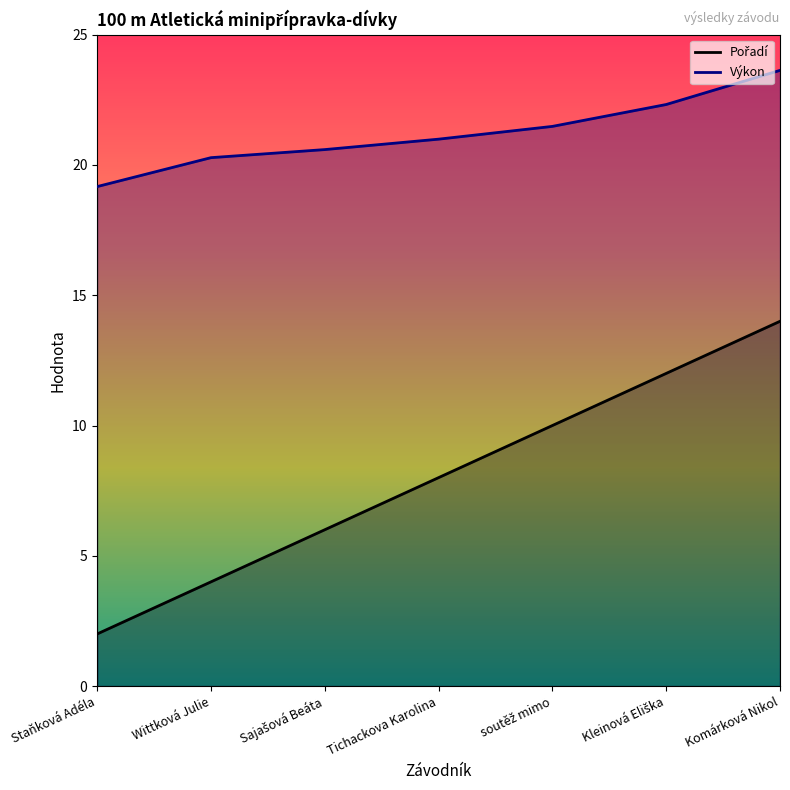

What is the label of the 7th point from the left?

Komárková Nikol